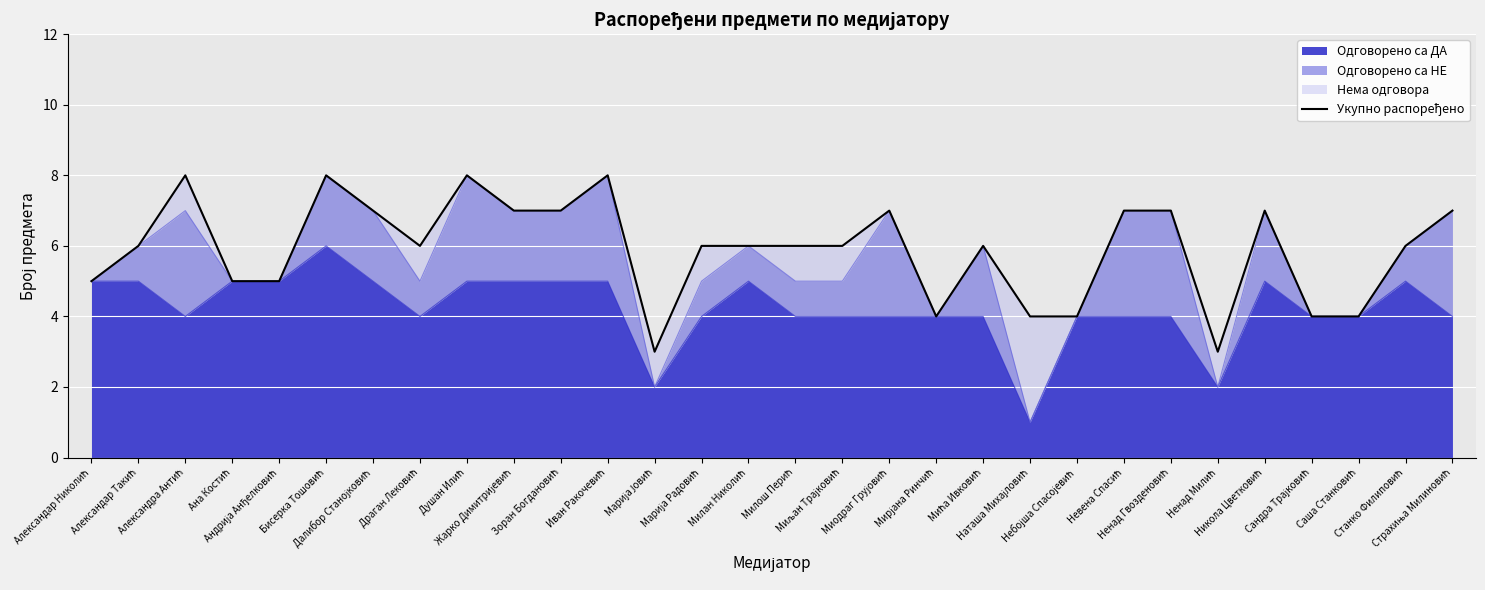

True or false: the data shows 7 at Далибор Станојковић.

True